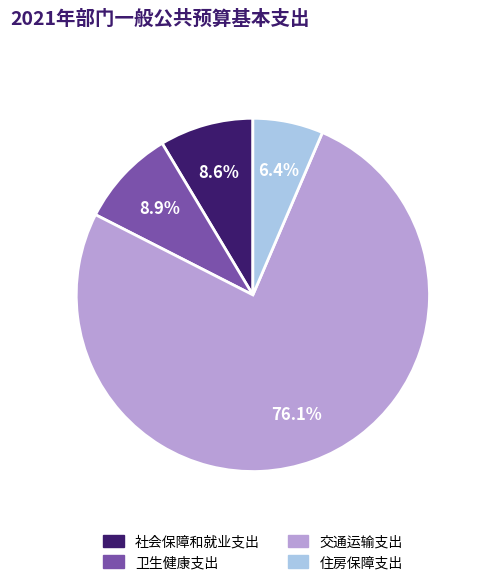

True or false: 交通运输支出 accounts for 89% of the total.

False